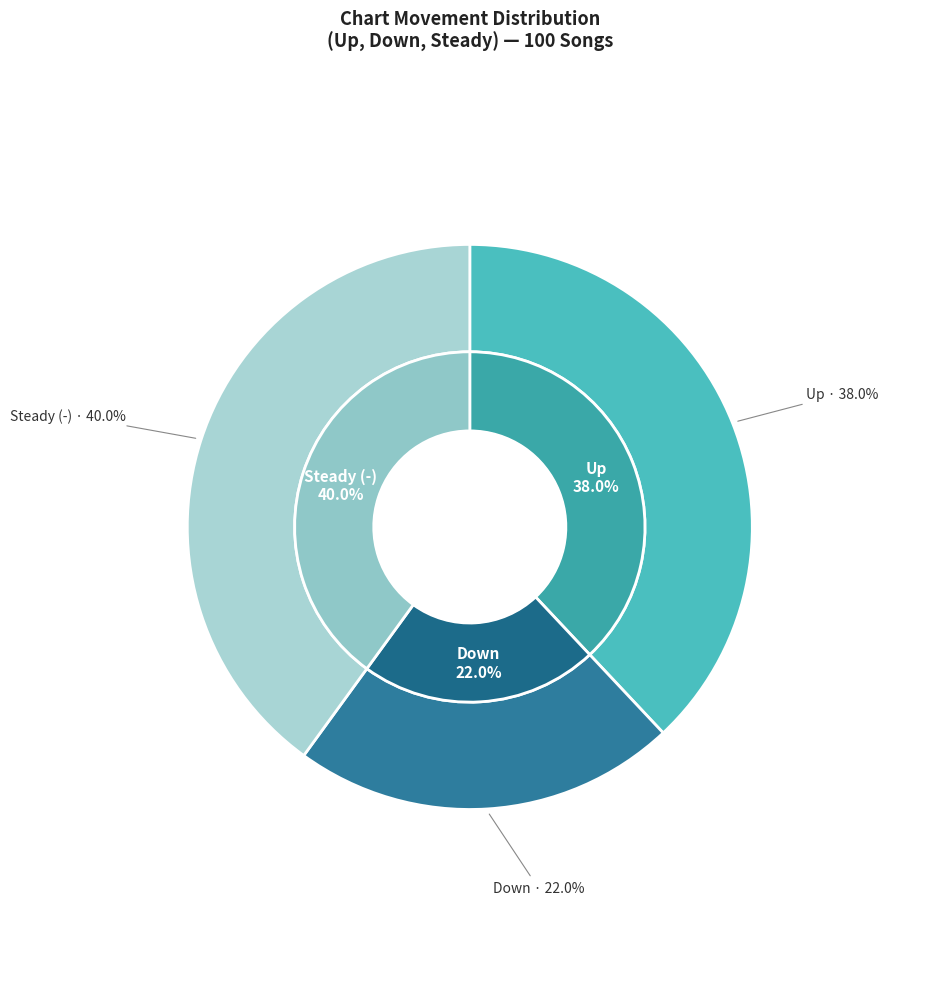

To the nearest percent, what portion does down represent?

22%